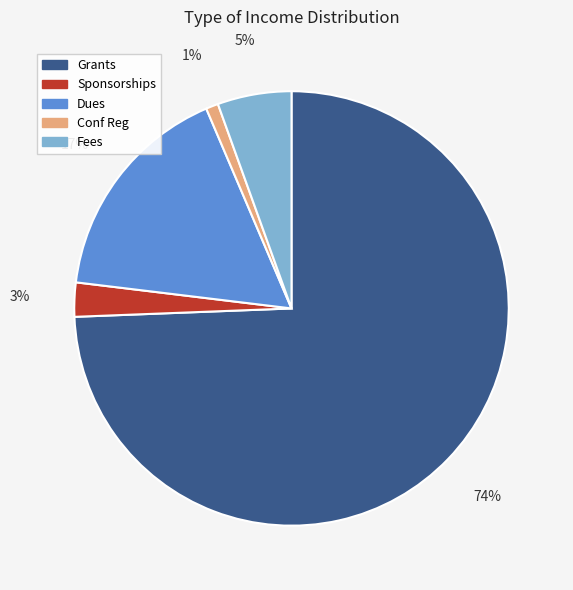

To the nearest percent, what is the average slice percentage?

20%